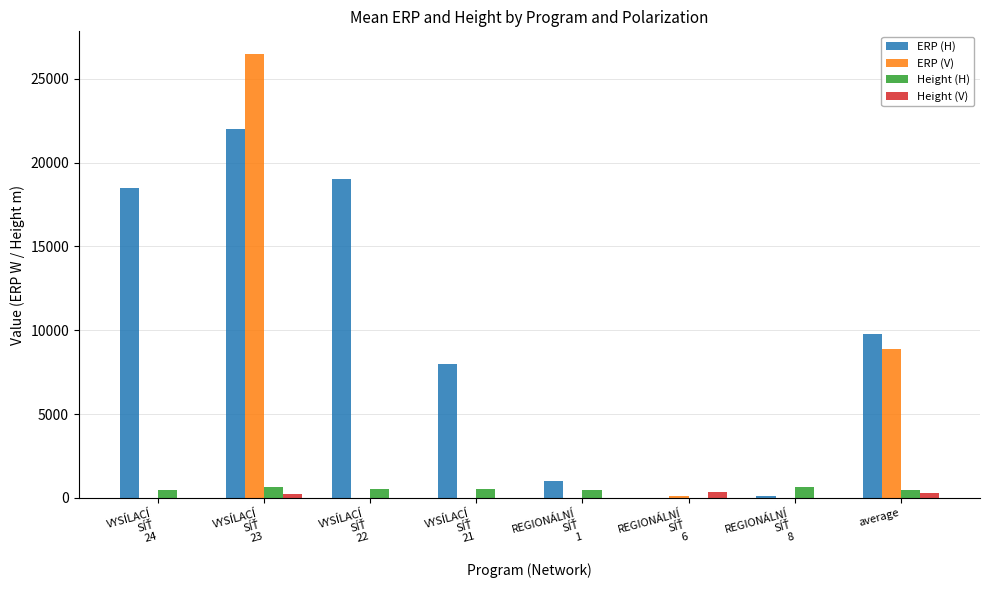

Does the chart contain stacked bars?

No